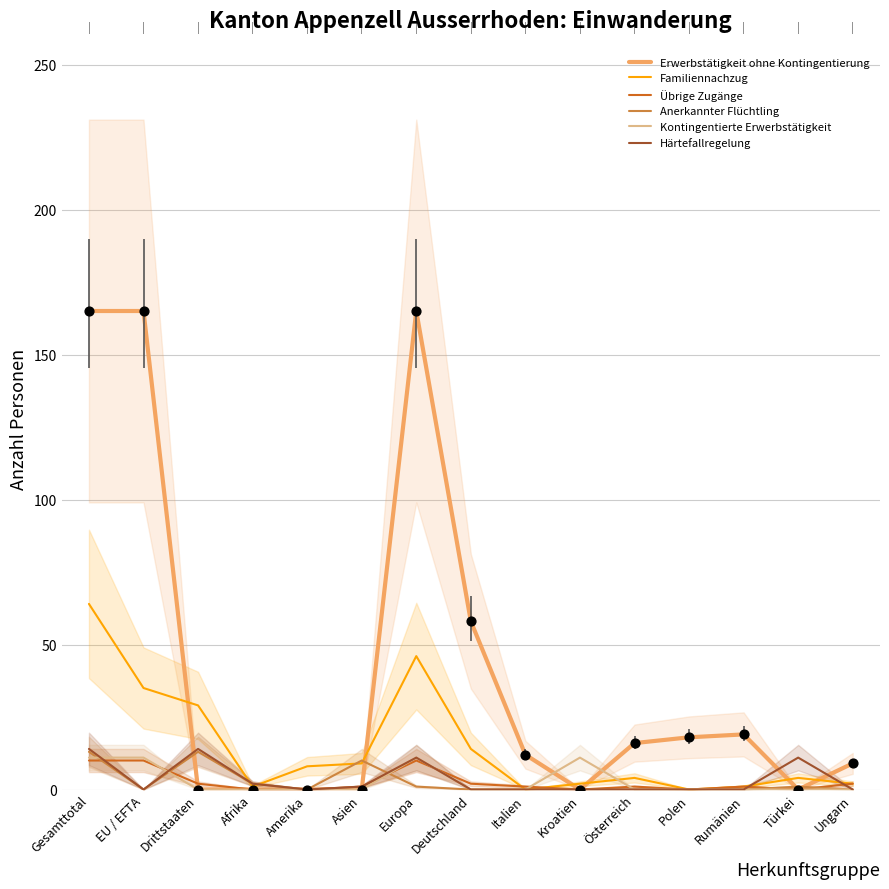

Is the value of Anerkannter Flüchtling at Amerika greater than the value of Erwerbstätigkeit ohne Kontingentierung at Österreich?

No